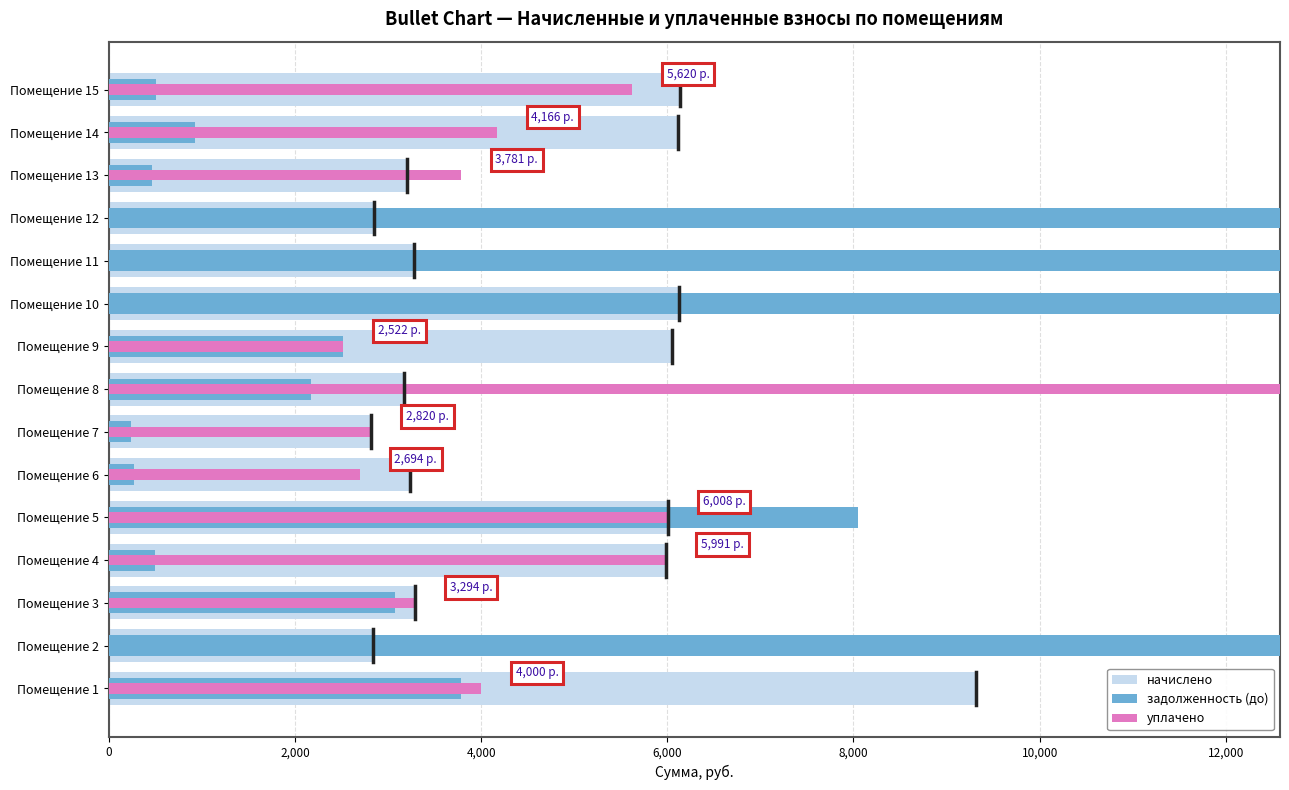

Reading right to left, what are all the values shown in this chart?

начислено: 6131.3	6113.6	3206.2	2846.0	3276.5	6122.4	6052.2	3171.0	2819.6	3232.6	6008.3	5990.6	3294.0	2837.3	9319.8
задолженность (до): 510.9	928.4	468.7	16803.3	22588.5	22423.2	2521.8	2170.2	235.0	269.4	8046.0	499.2	3071.5	19560.6	3783.5
уплачено: 5620.3	4166.3	3781.0	0.0	0.0	0.0	2521.8	17440.5	2819.6	2694.4	6008.3	5990.6	3294.0	0.0	4000.0